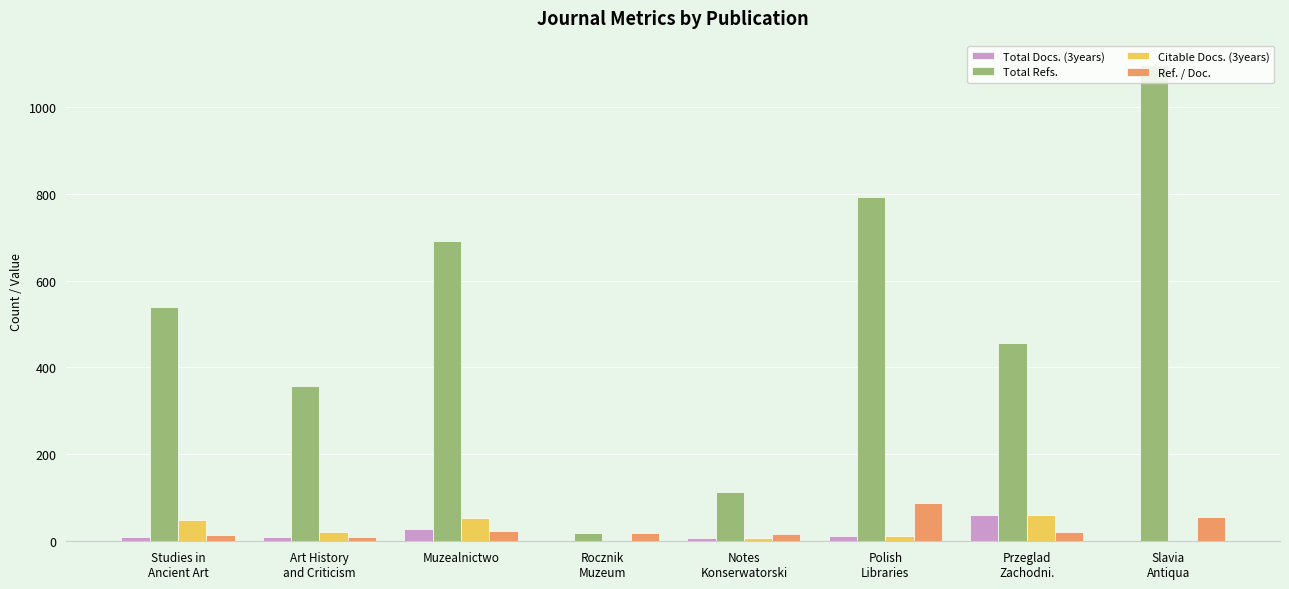

What is the highest value of the Ref. / Doc. series?

88